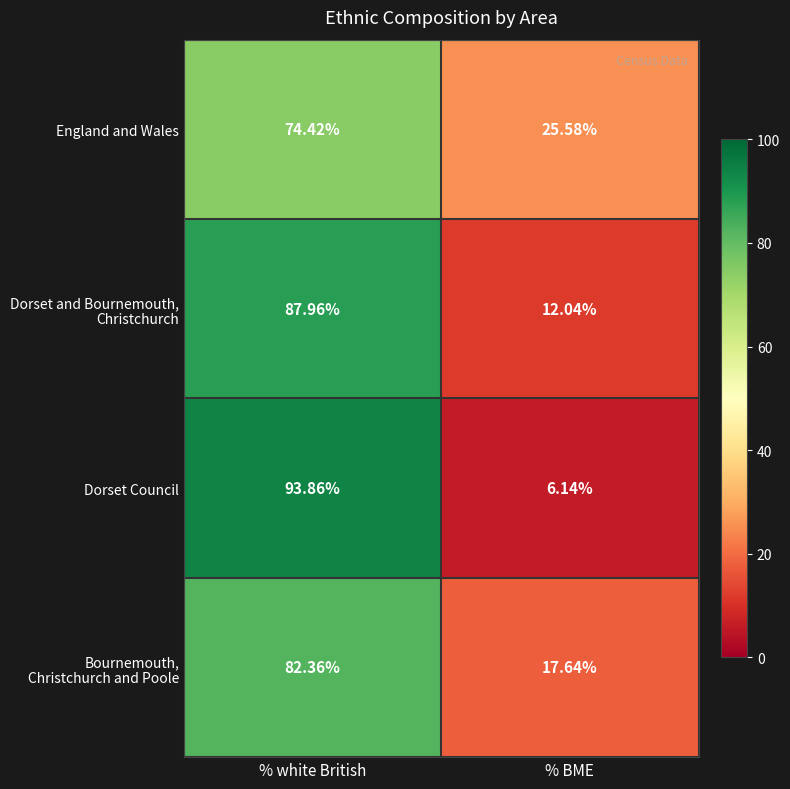

At which category is the sum across all series the highest?

% white British